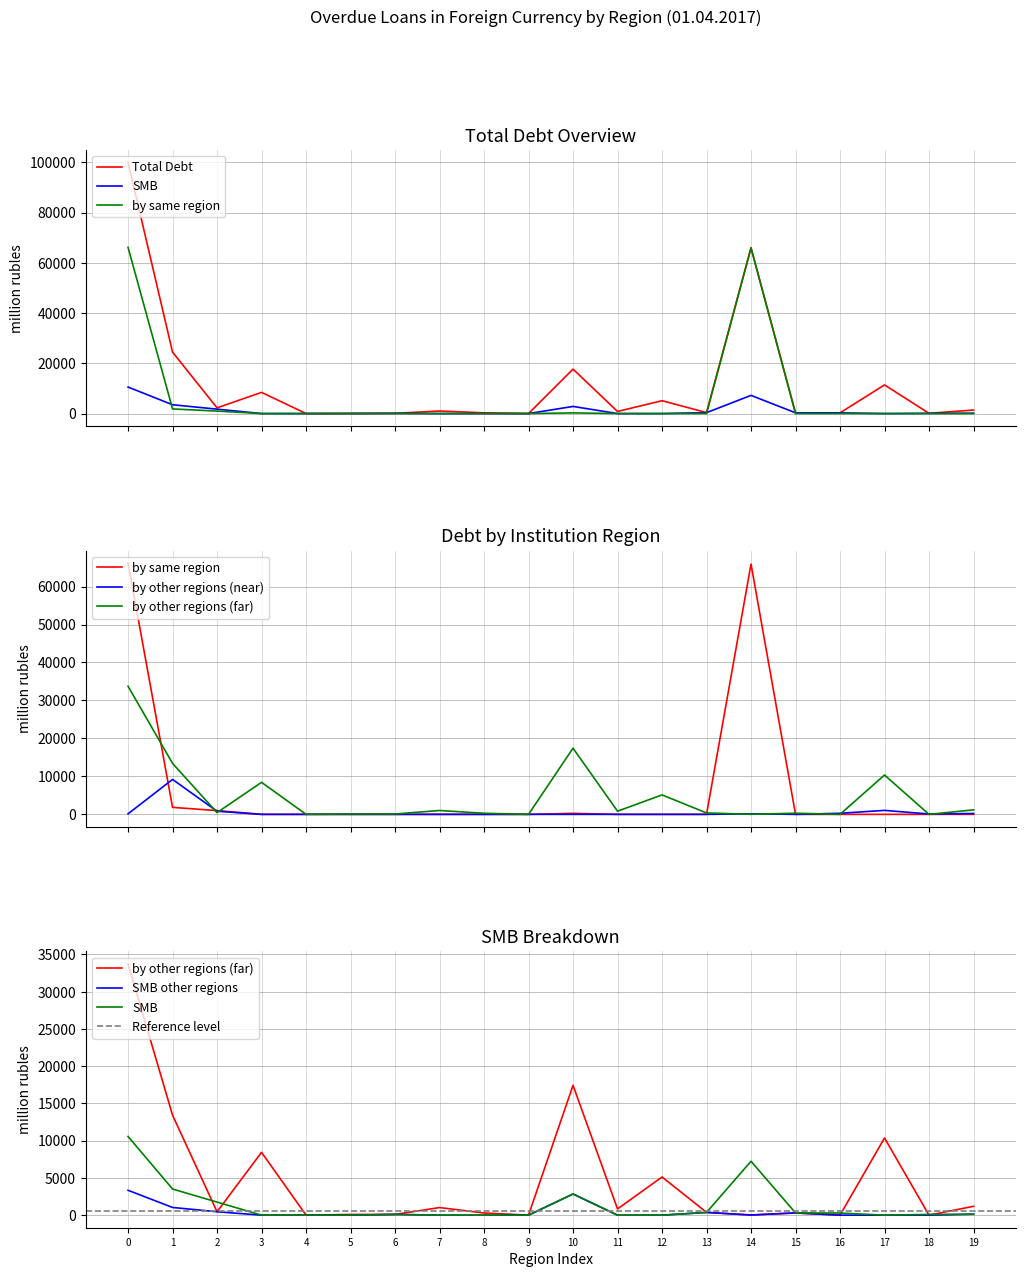

What is the greatest value displayed?

100072